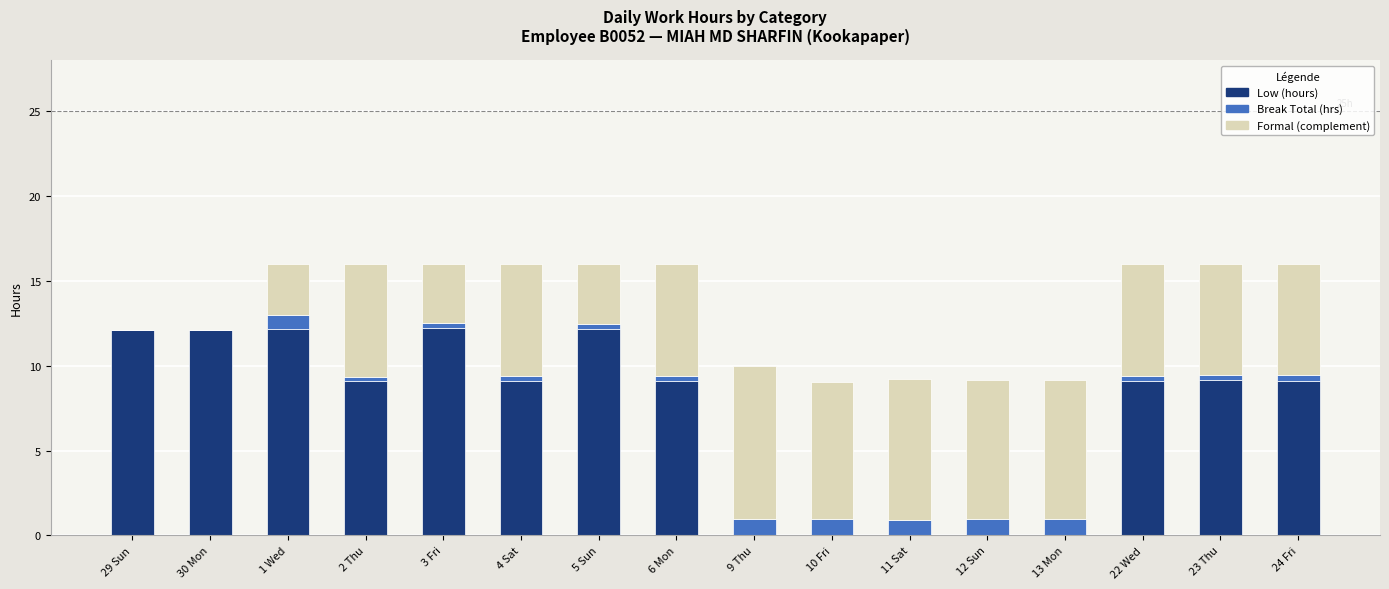

The Low (hours) series shows 9.1 at 6 Mon. True or false?

True